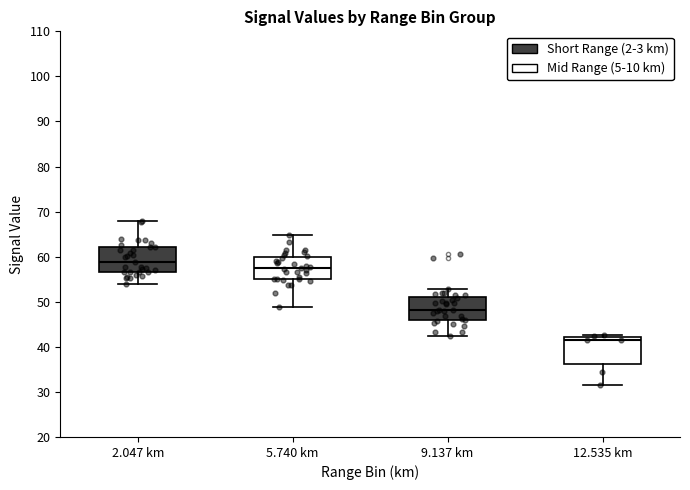

Where is the lower edge of the box for 2.047 km on the y-axis? The values are not printed on the chart, so give them approximately, as read against the axis.

57